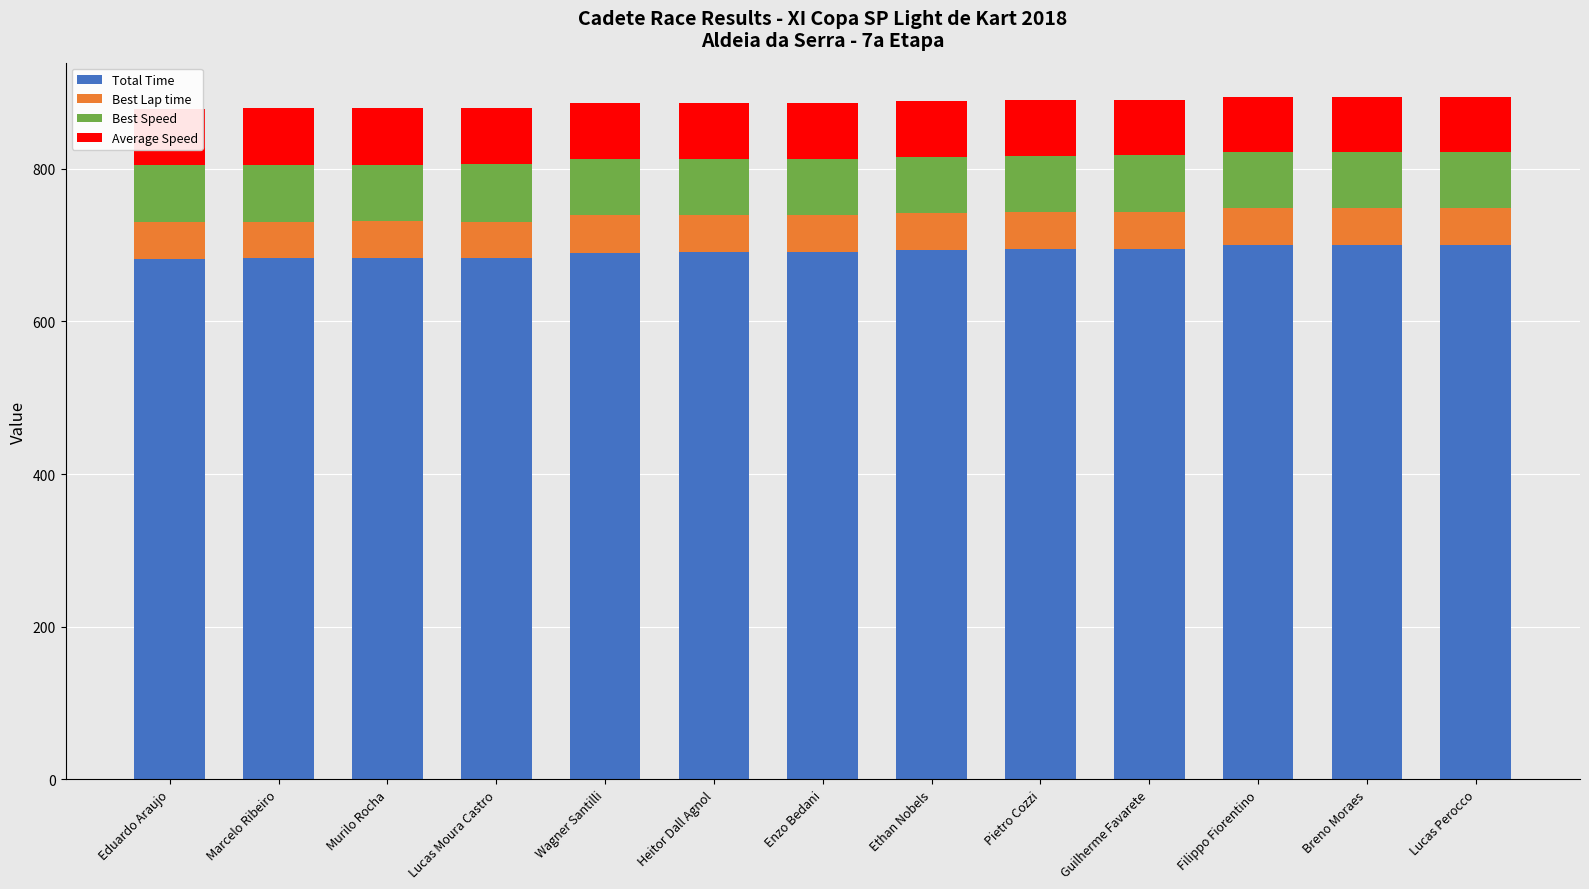

How many groups of bars are there?

13